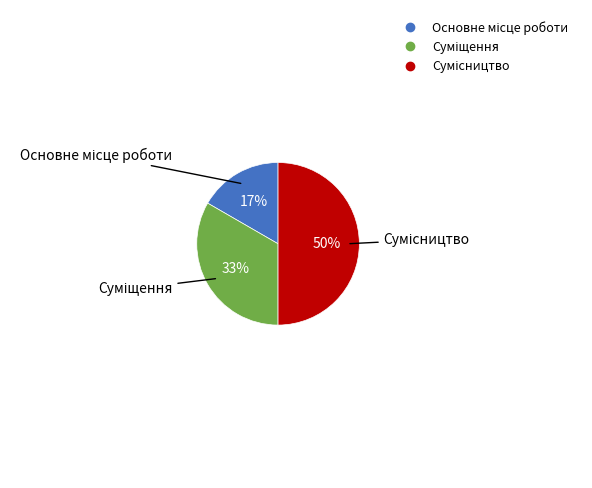

To the nearest percent, what is the average slice percentage?

33%